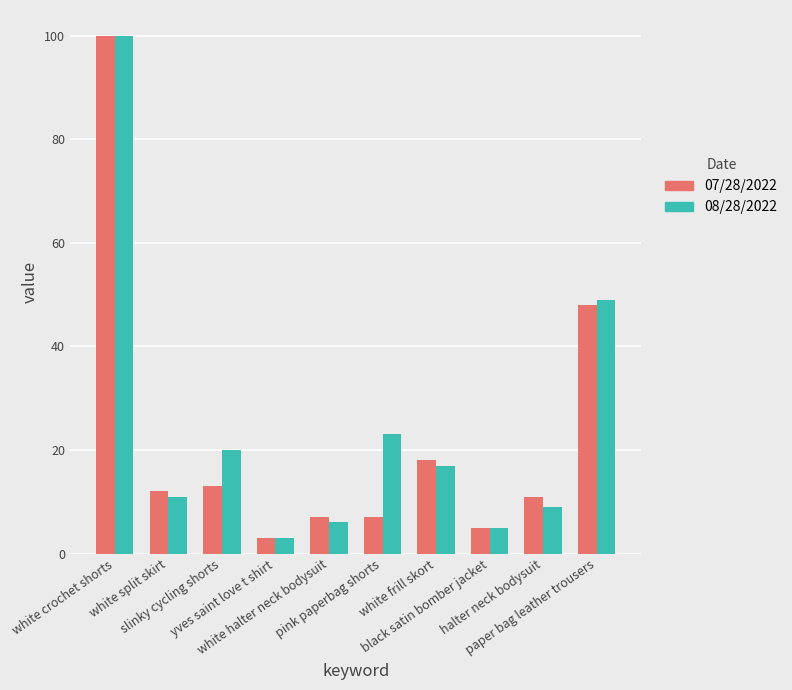

Does the chart contain stacked bars?

No